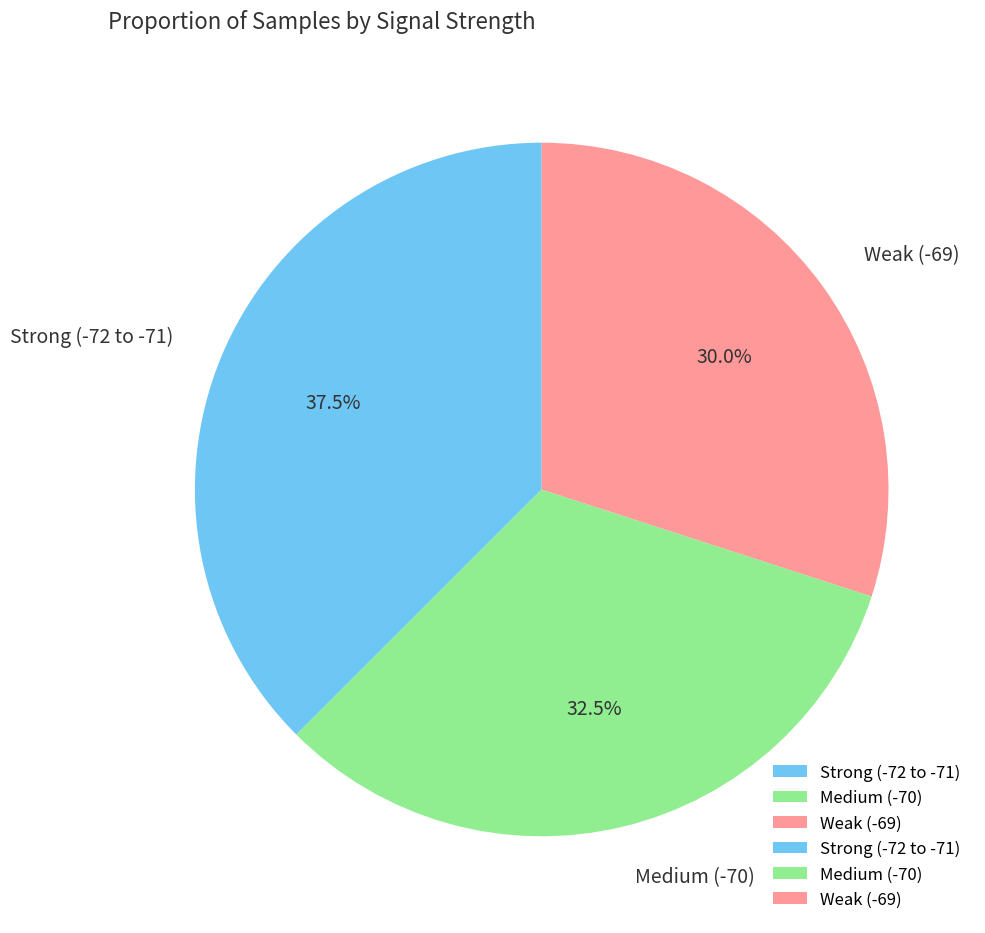

Approximately how many times larger is the value at Strong (-72 to -71) compared to Medium (-70)?

1.2